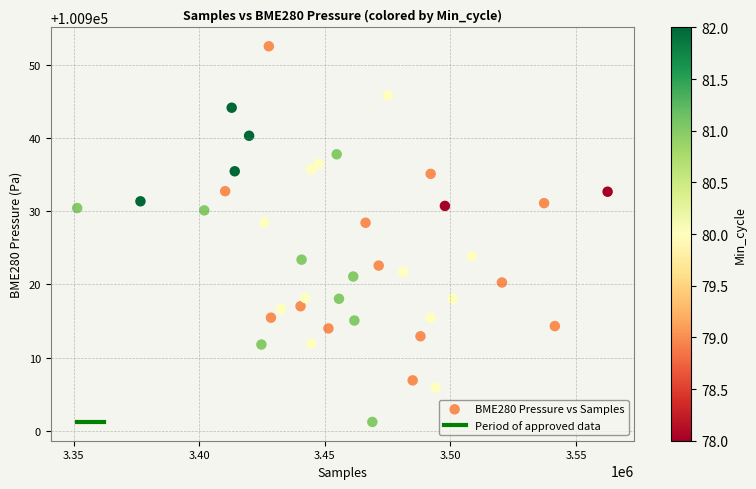

What is the range of X values (max minus min)?

211152.0